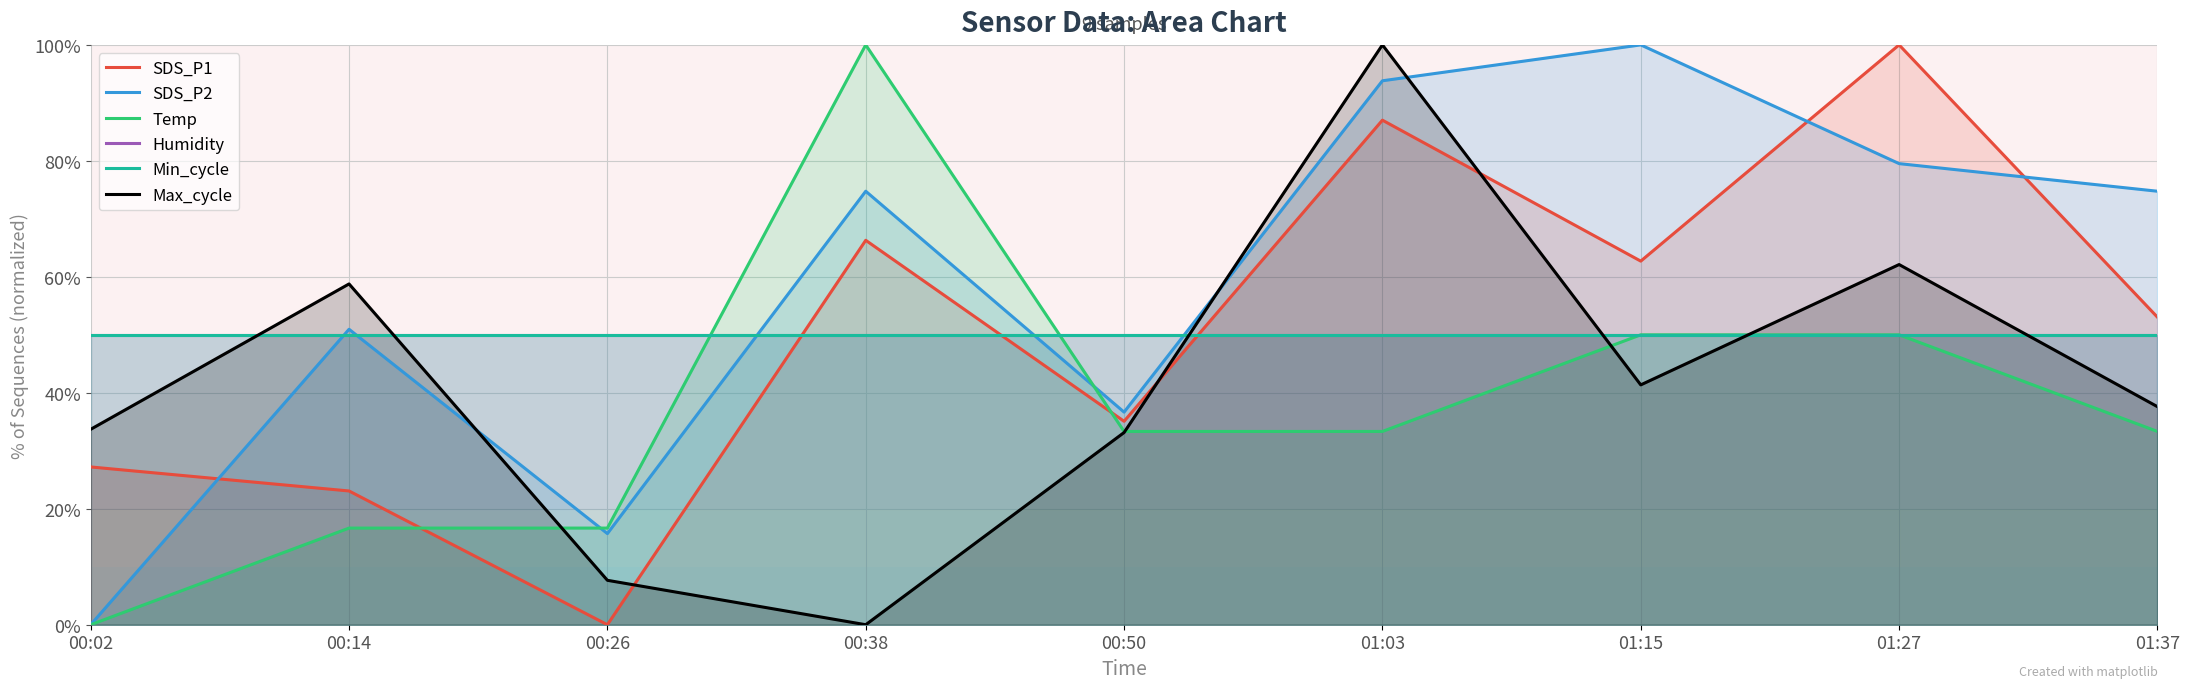

How many lines are shown in the chart?

6